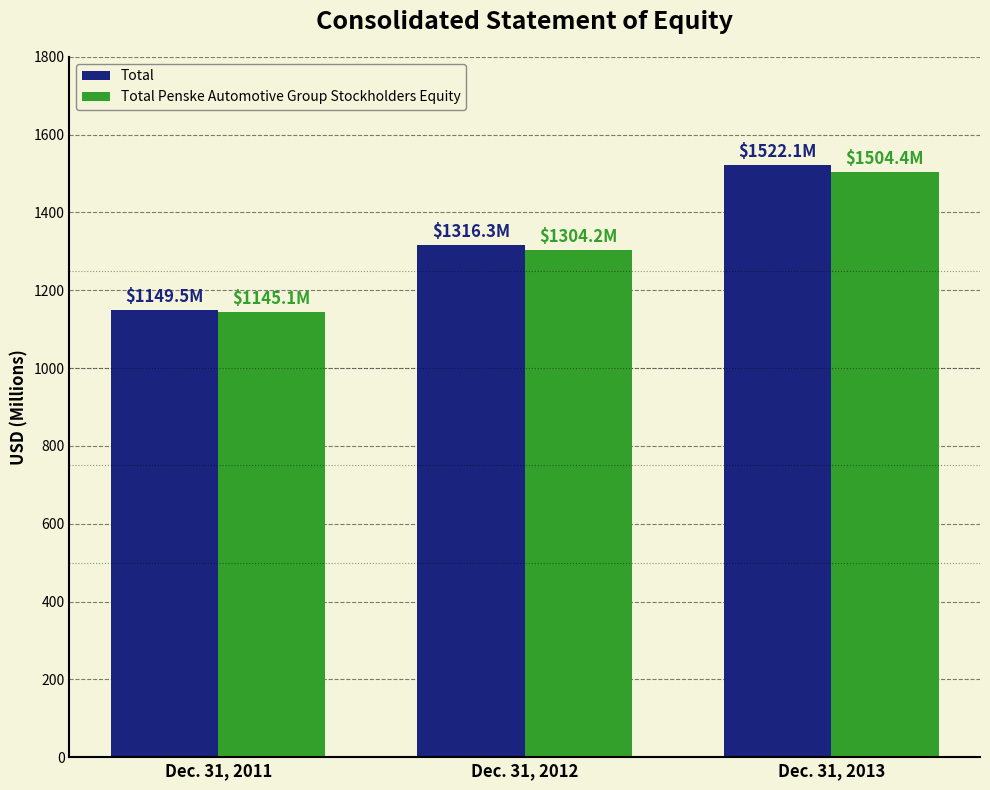

How many data points in Total Penske Automotive Group Stockholders Equity are above 1304?

2